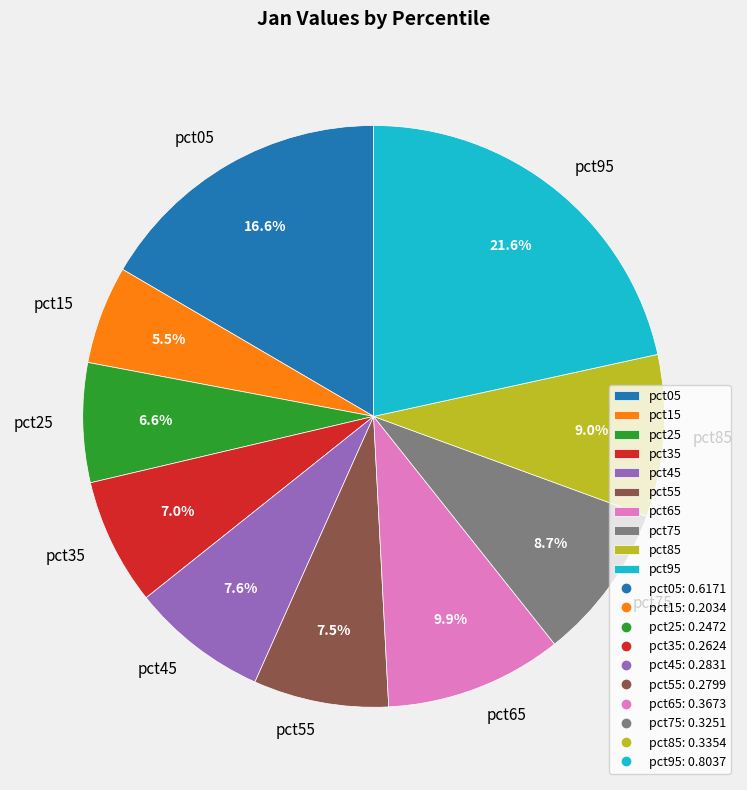

Combined, do pct15 and pct95 account for over 50%?

No